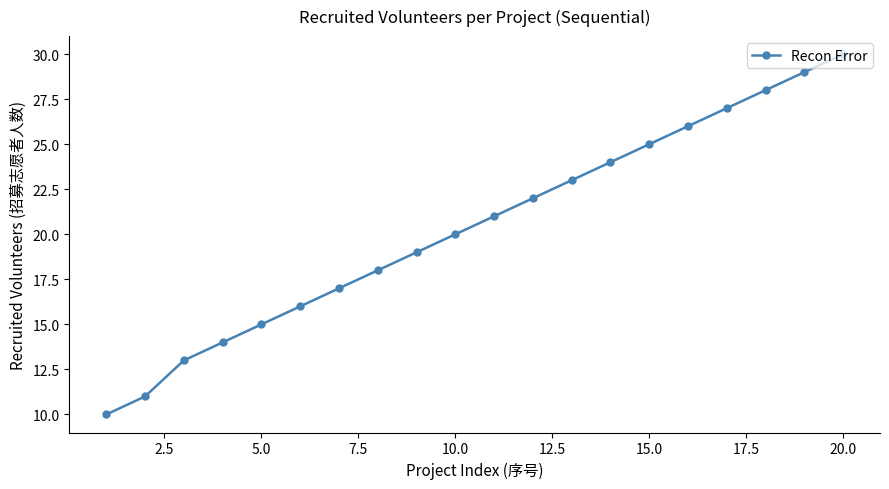

What is the difference between the second highest and minimum values?

19